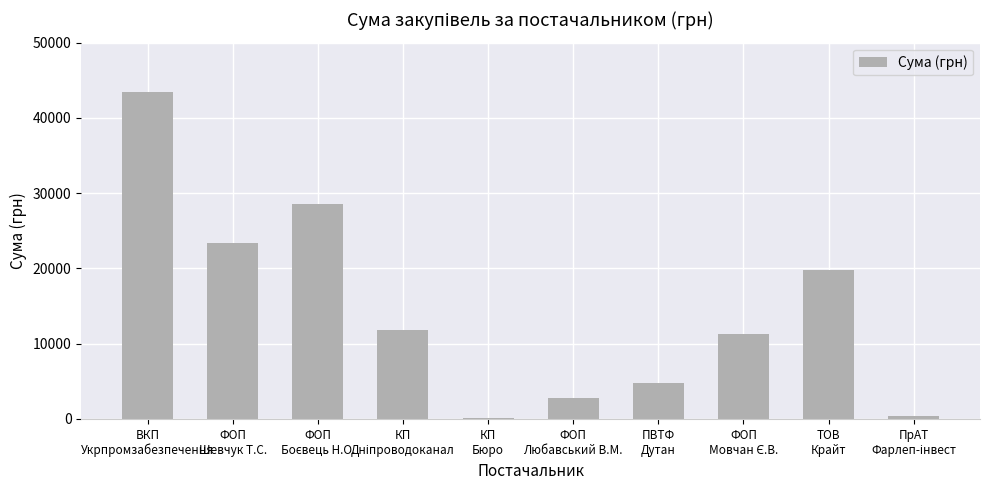

What is the sum of all values?

146264.3